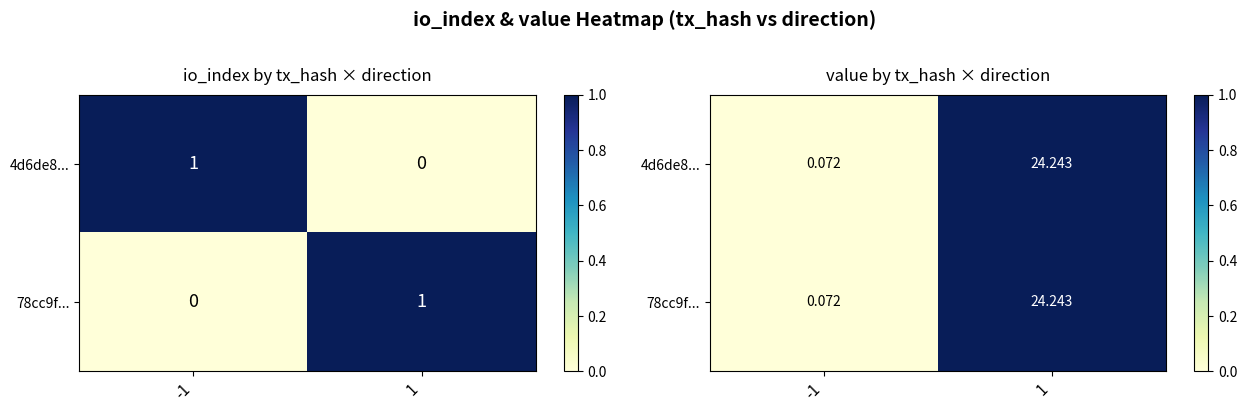

Which series changed the most between -1 and 1?

4d6de8...